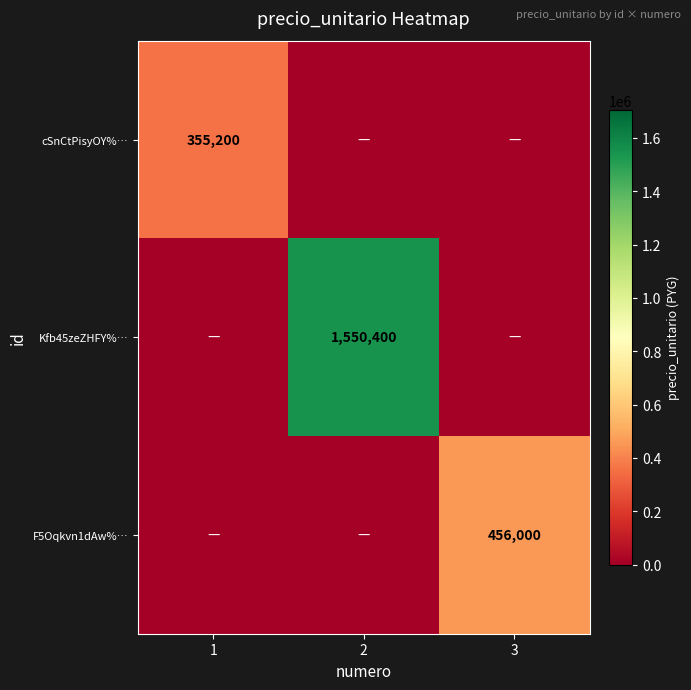

What is the difference between the maximum and minimum values in the F5Oqkvn1dAw%… series?

456000